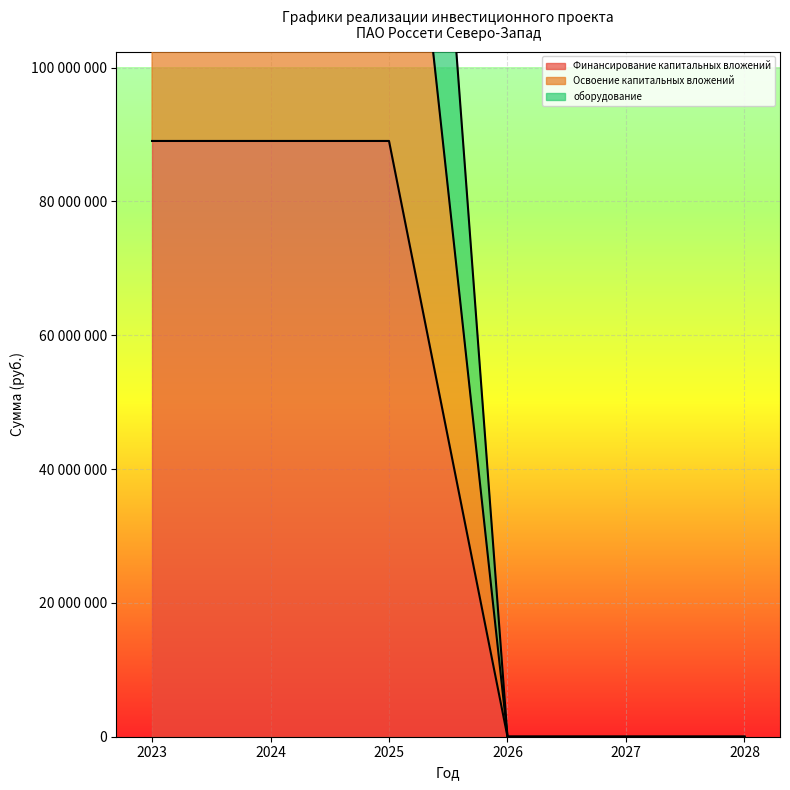

What is the difference between the maximum and minimum values in the Финансирование капитальных вложений series?

89025508